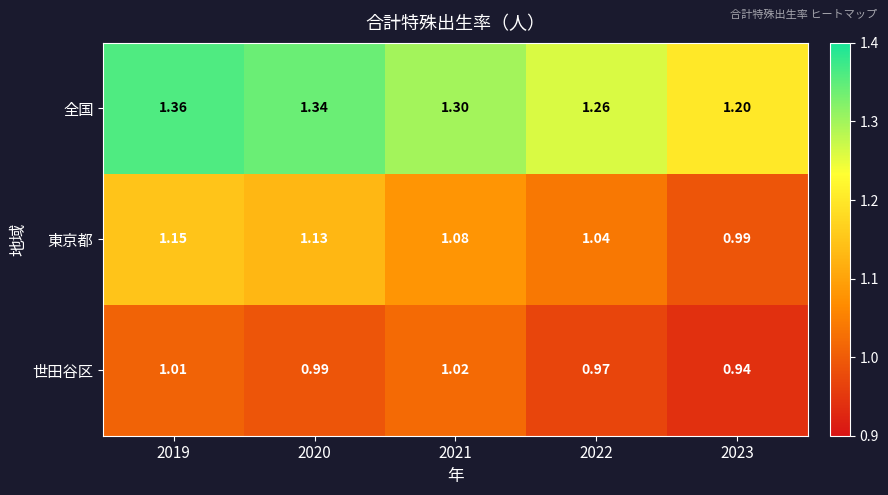

Is the value of 世田谷区 at 2022 greater than the value of 全国 at 2022?

No